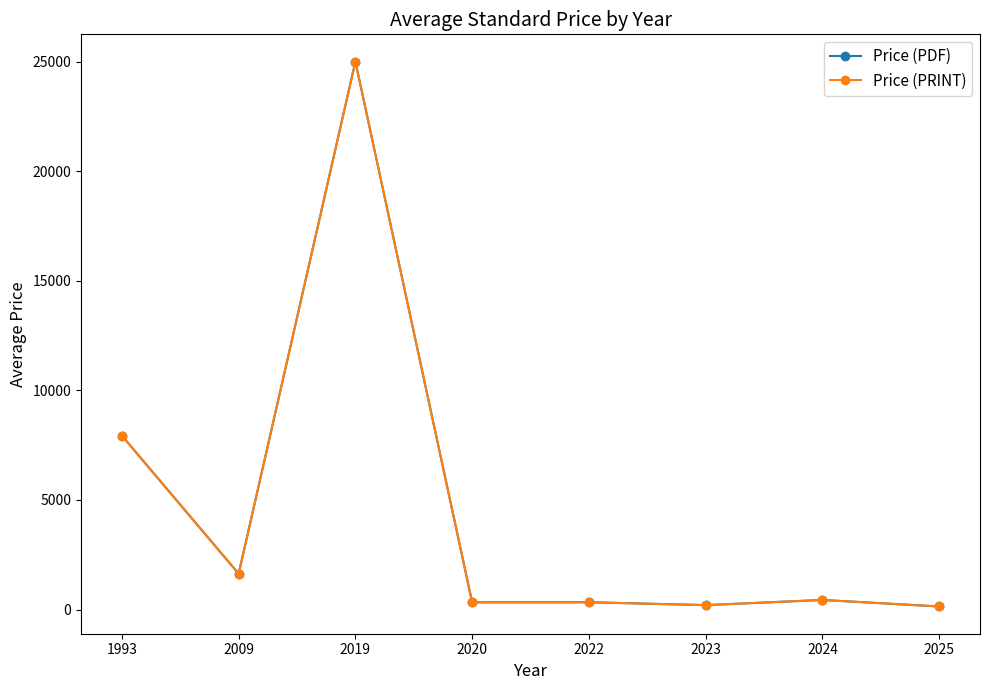

Is this an area chart (filled region under the line)?

No